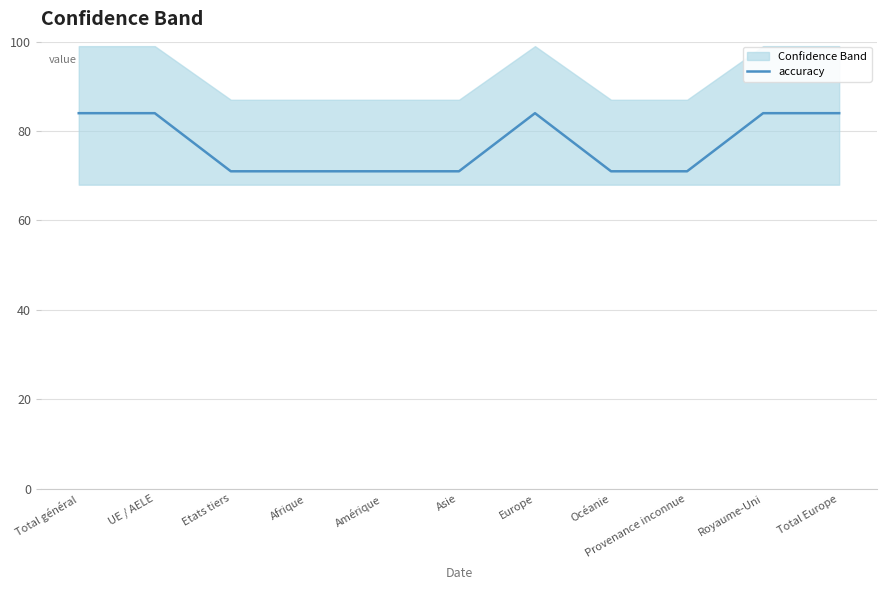

How many lines are shown in the chart?

1